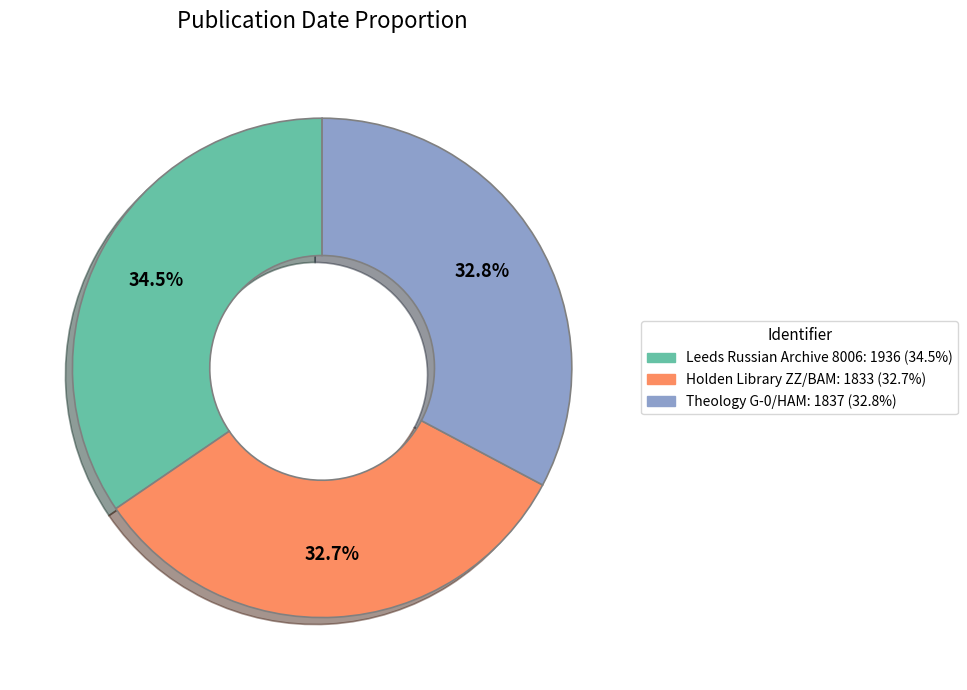

To the nearest percent, what is the difference between the largest and smallest slice percentages?

2%